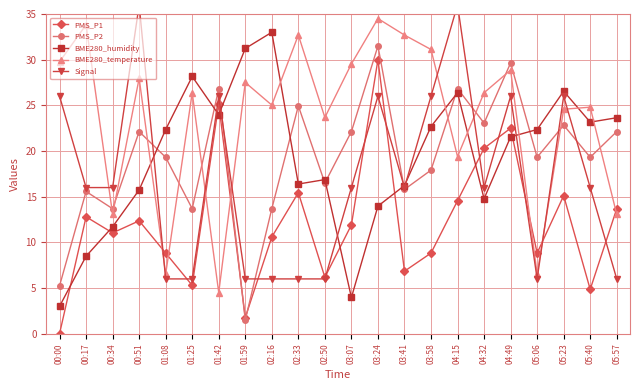

Rank the series by their maximum value, from lowest to highest.

PMS_P1, PMS_P2, BME280_humidity, BME280_temperature, Signal